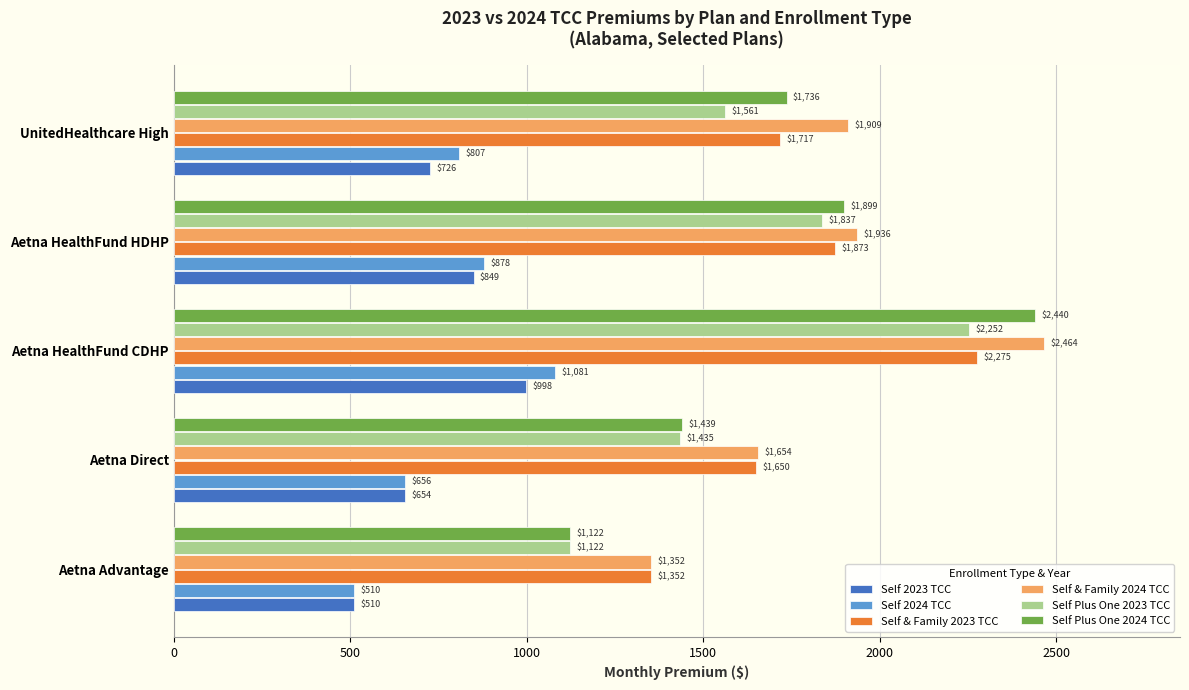

Rank the categories by Self 2023 TCC value from lowest to highest.

Aetna Advantage, Aetna Direct, UnitedHealthcare High, Aetna HealthFund HDHP, Aetna HealthFund CDHP